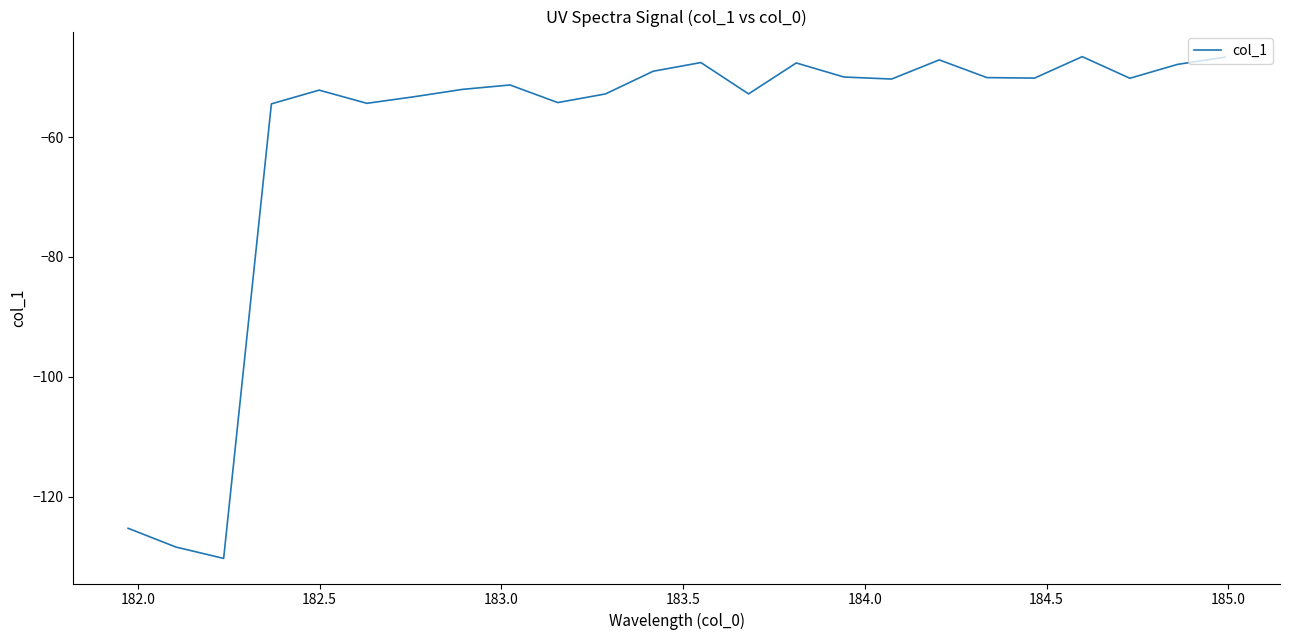

What is the smallest value displayed?

-130.3